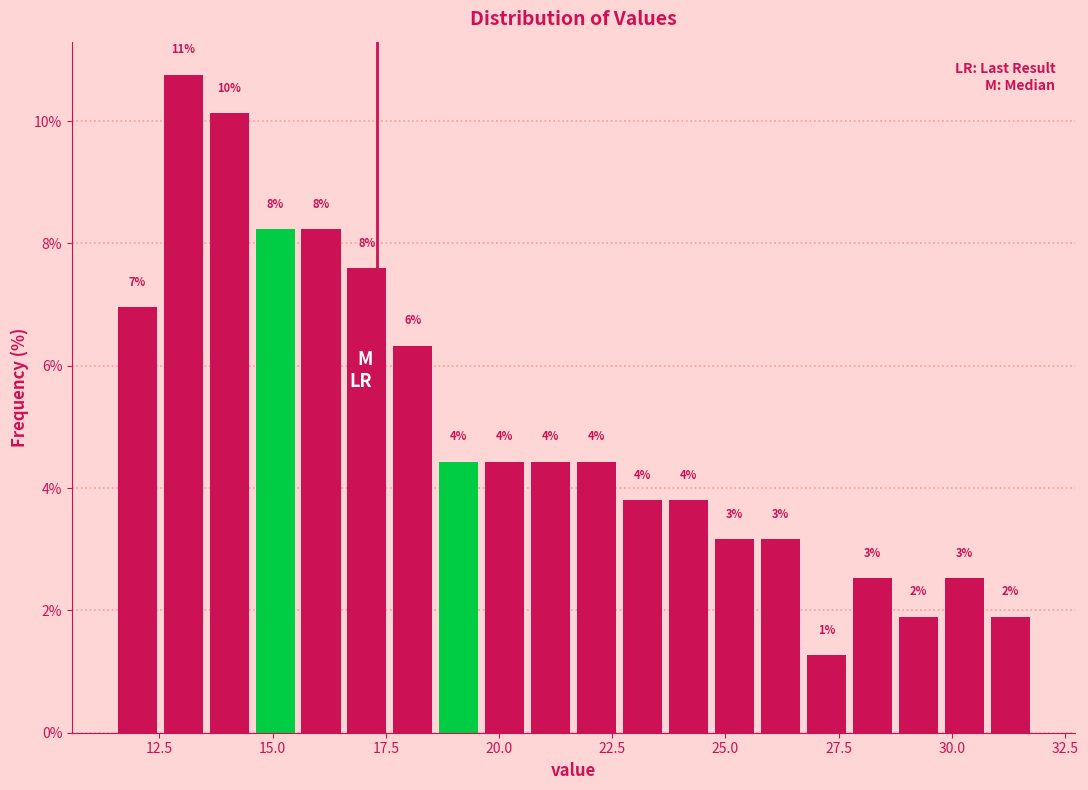

Around what value on the x-axis is the tallest bar? Give the approximate position of its centre, as read against the axis.

13.0